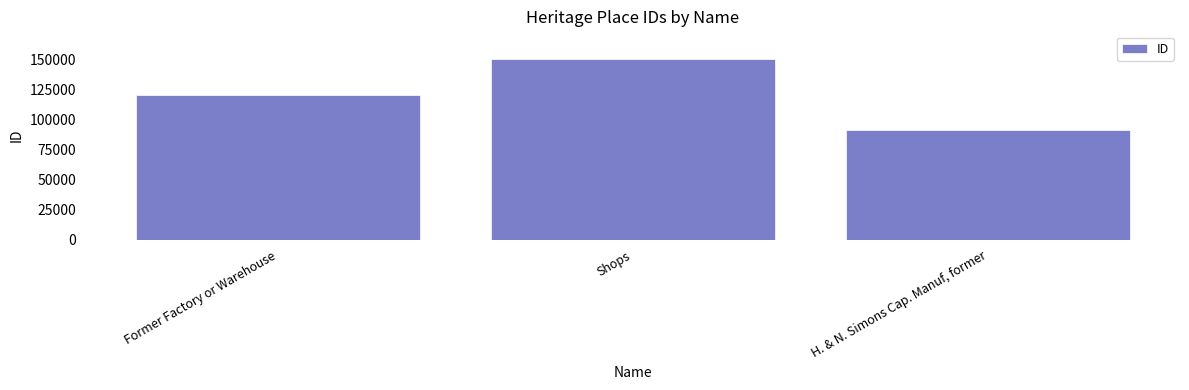

What is the value of the 1st bar from the left?

120431